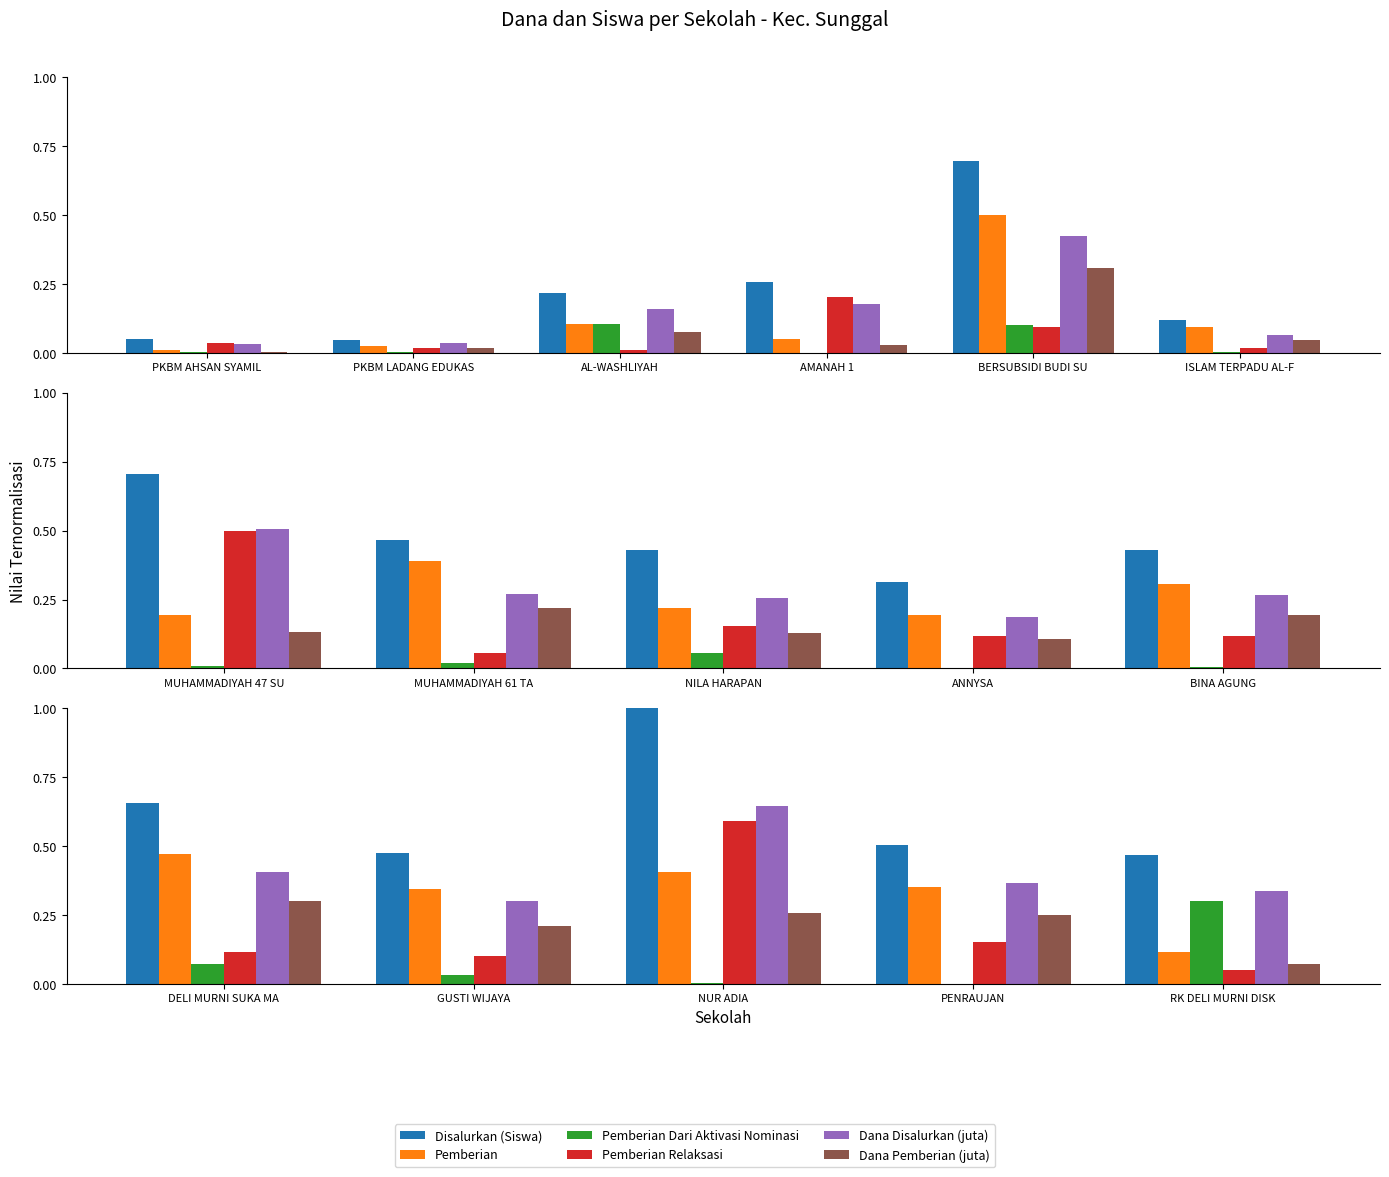

What is the value of the Dana Pemberian (juta) bar at the 2nd from the left?

0.2